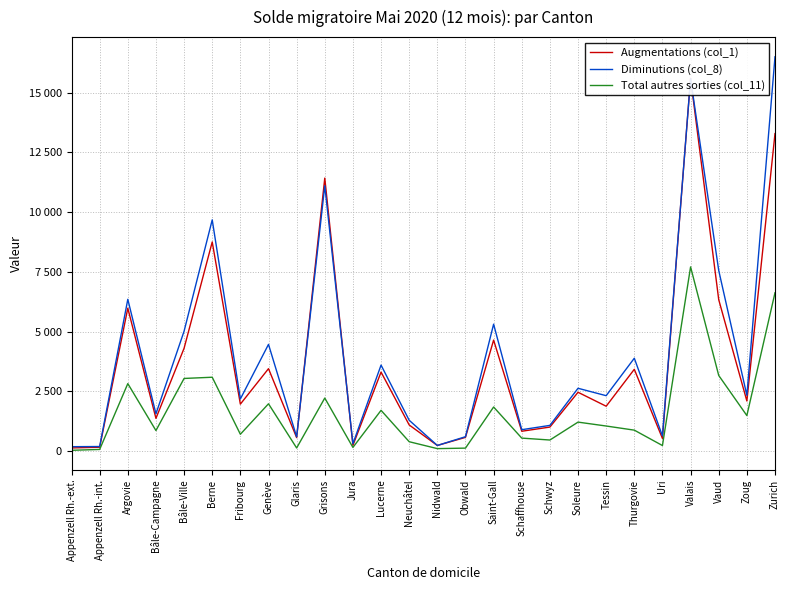

What value does the Total autres sorties (col_11) series have at Grisons?

2223